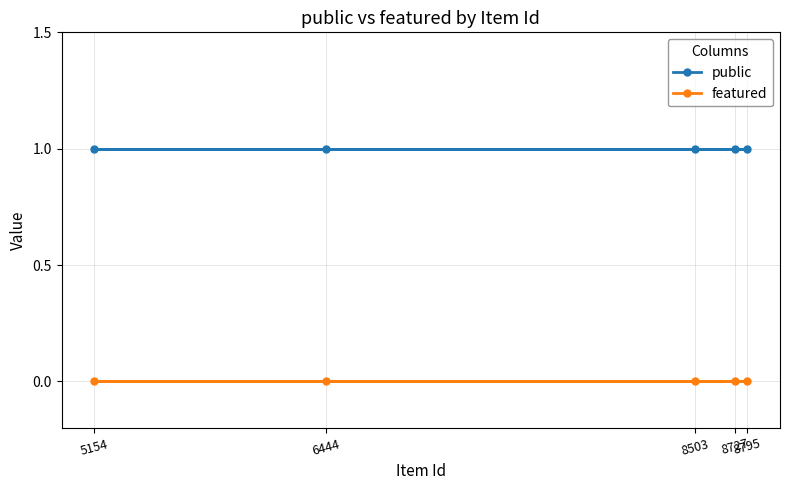

What are all the series names shown in the legend?

public, featured